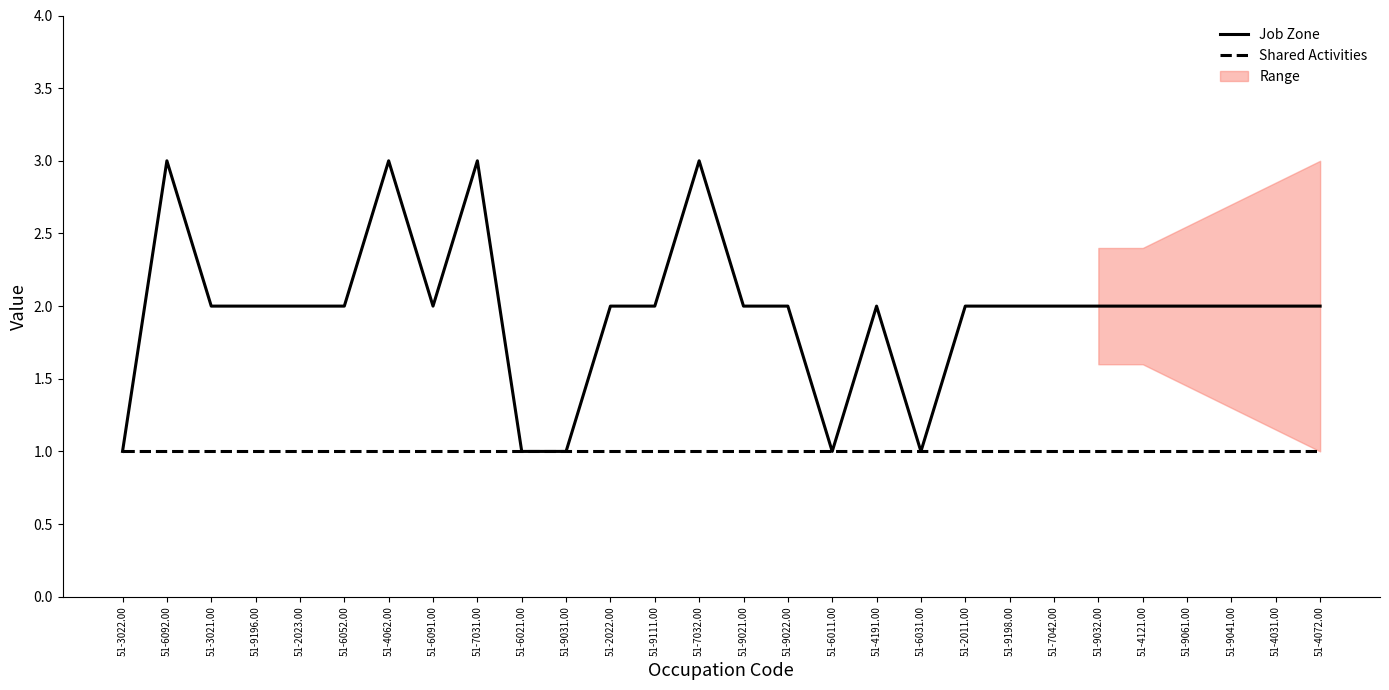

At which category does Job Zone reach its first local valley?

51-6091.00